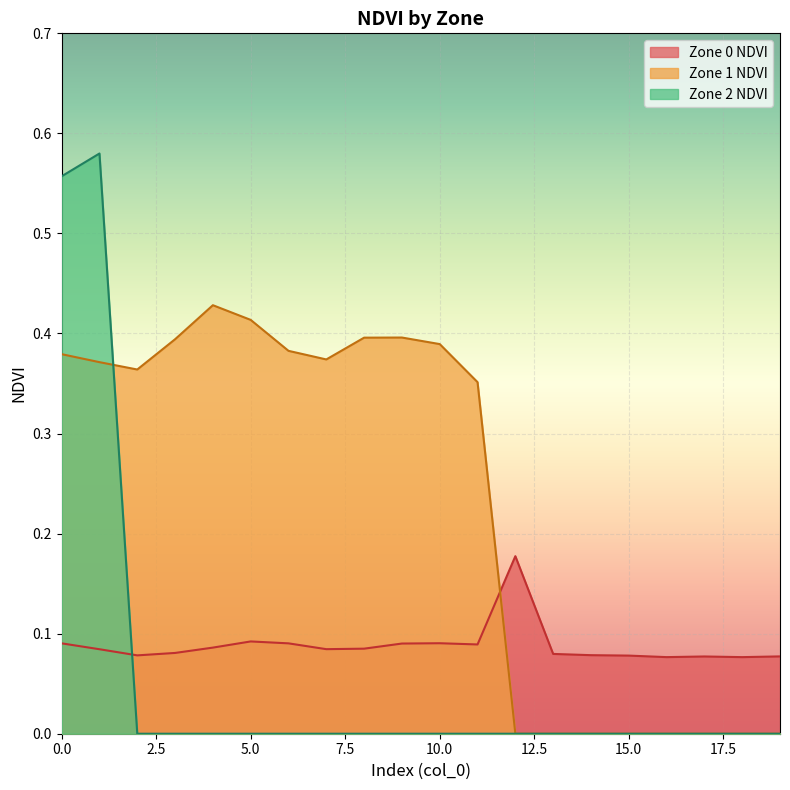

Which category has the highest value across all series?

1